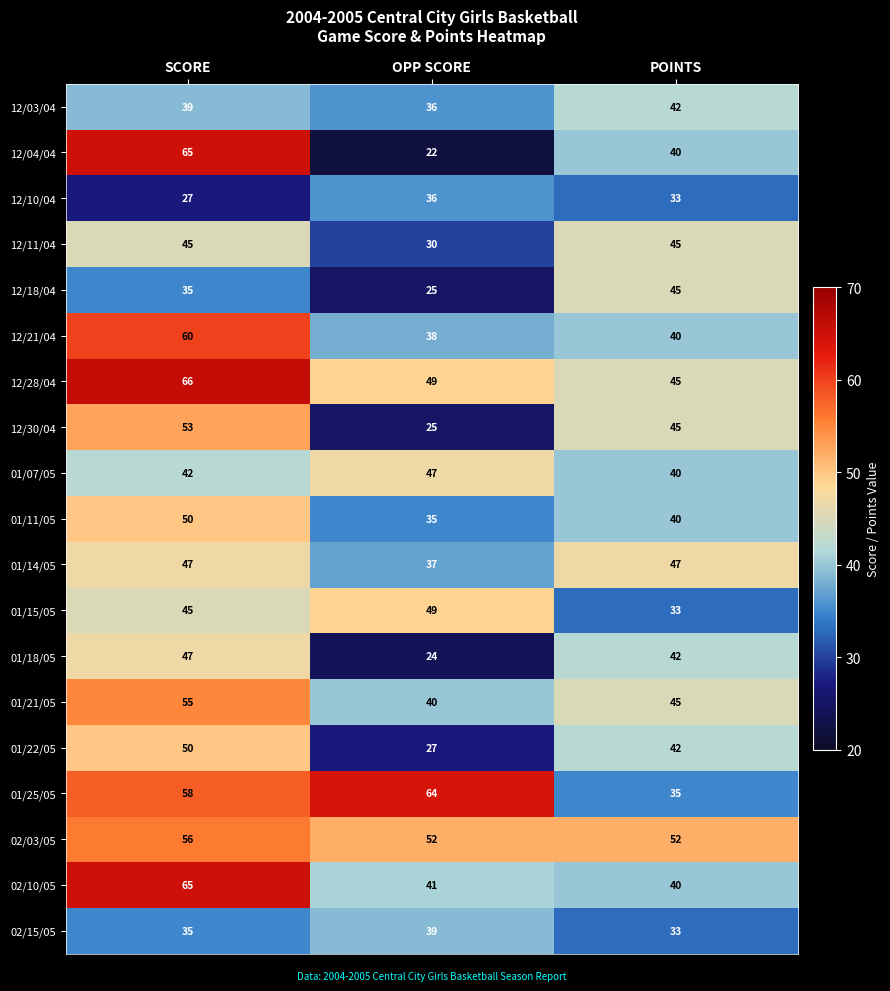

Is it true that 01/18/05 equals 24 at OPP SCORE?

True